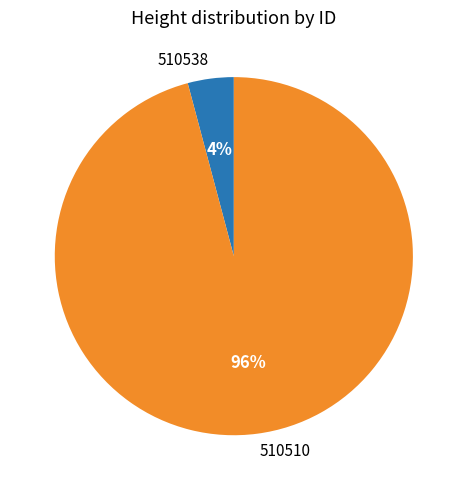

To the nearest percent, what is the combined percentage of 510538 and 510510?

100%